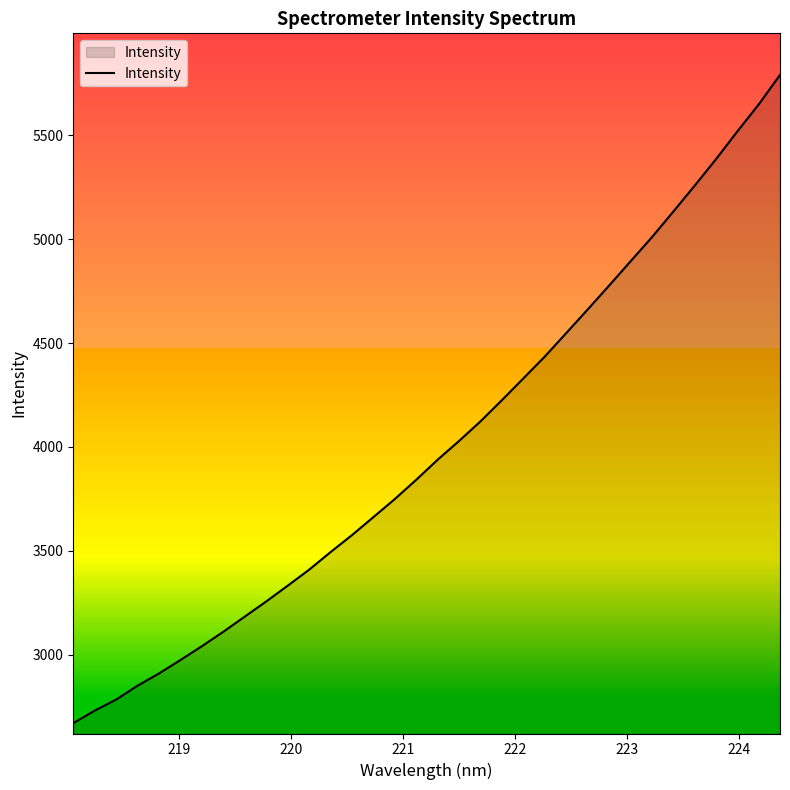

What is the maximum value shown in the chart?

5789.9